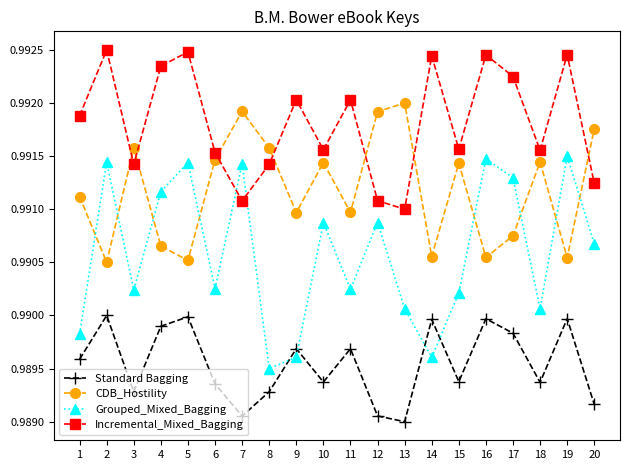

How many interior local peaks does the Grouped_Mixed_Bagging series have?

7